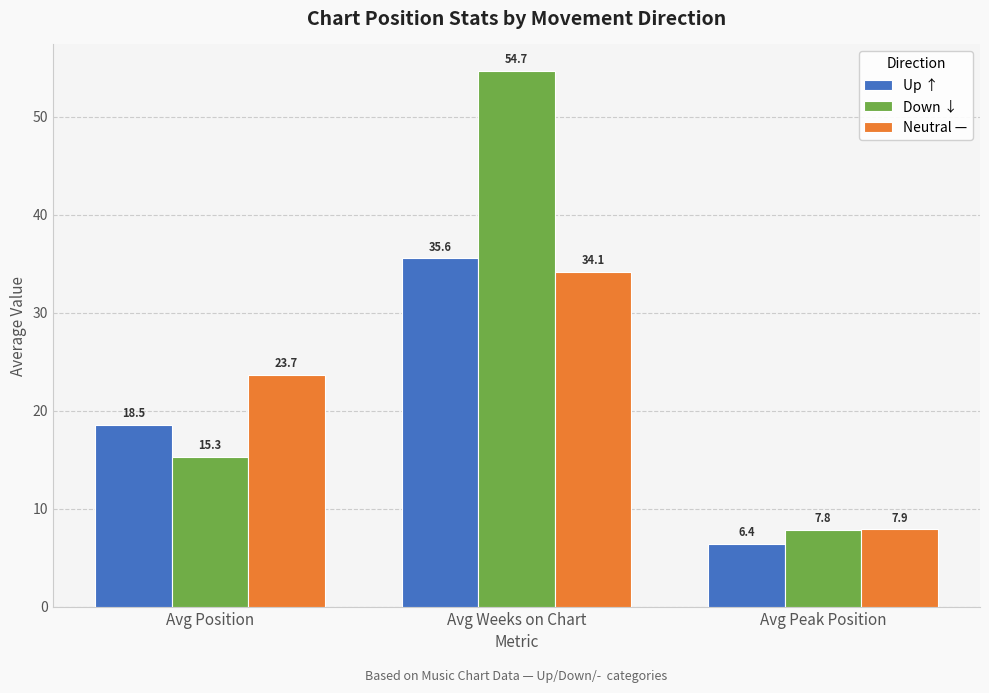

What is the label of the 3rd bar from the right?

Avg Position